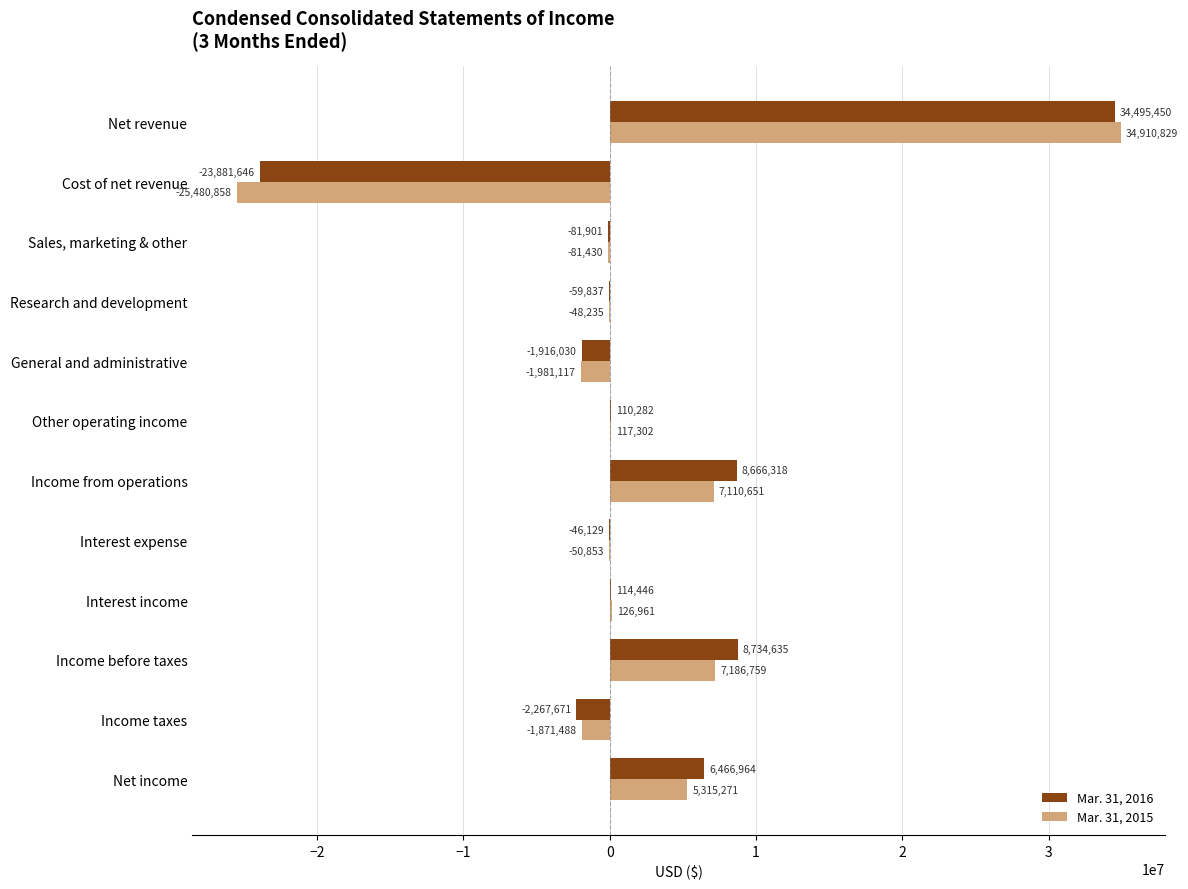

At which category is the sum across all series the highest?

Net revenue